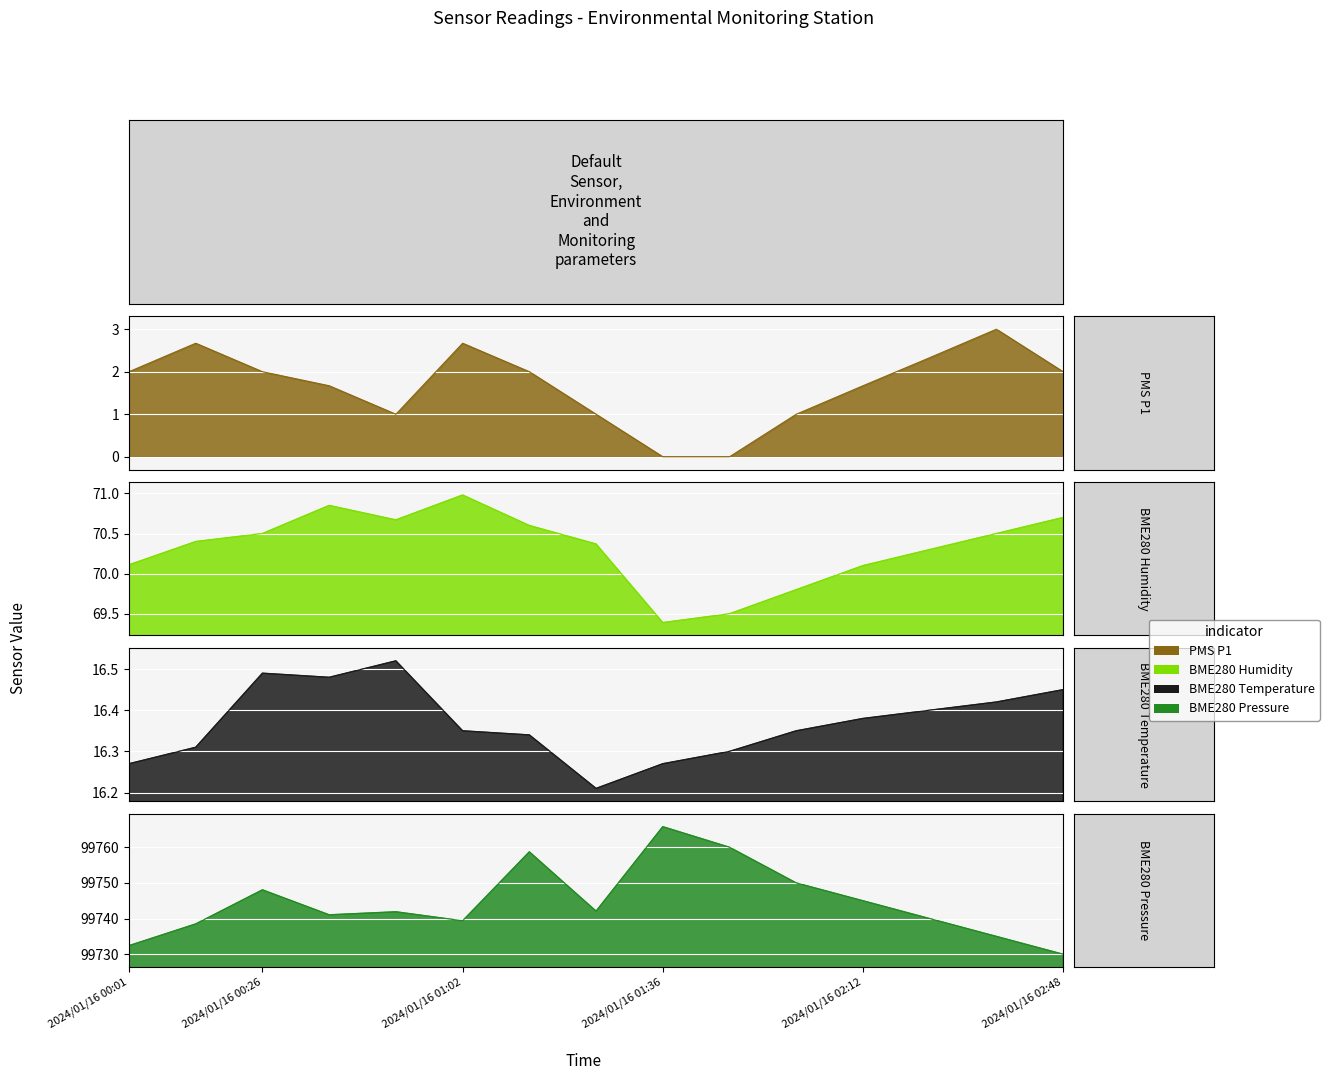

Which series has the largest total across all categories?

BME280_pressure